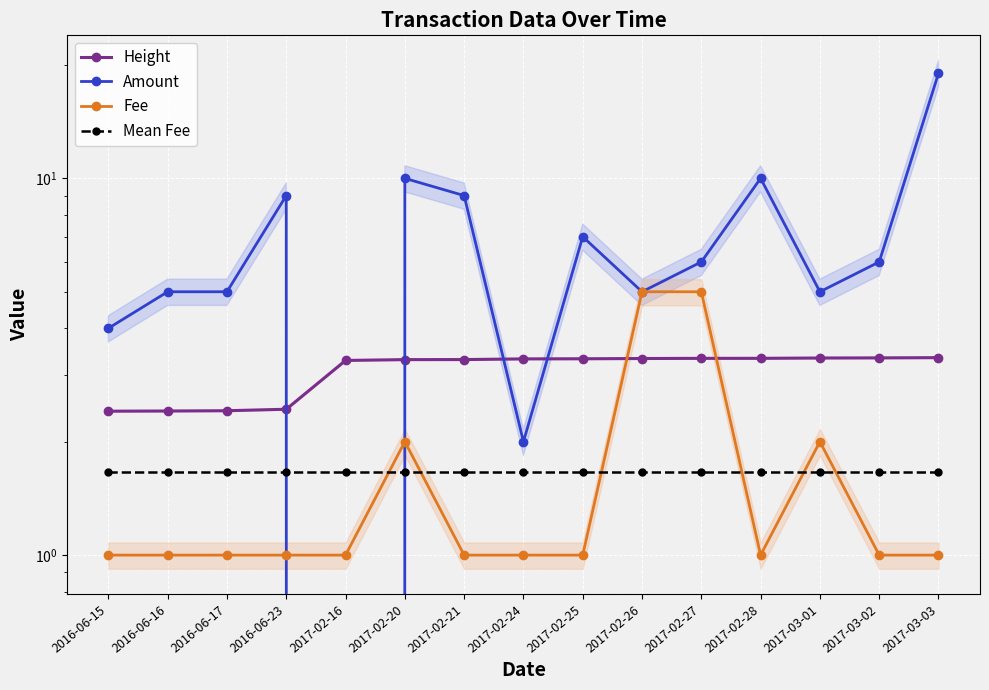

How many interior local valleys does the Amount series have?

4